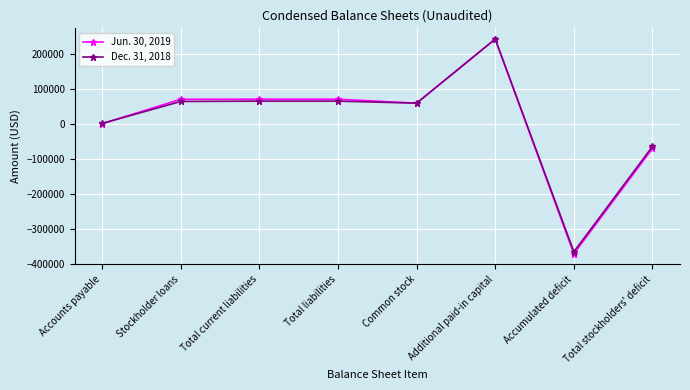

The Jun. 30, 2019 series shows 121586 at Total current liabilities. True or false?

False